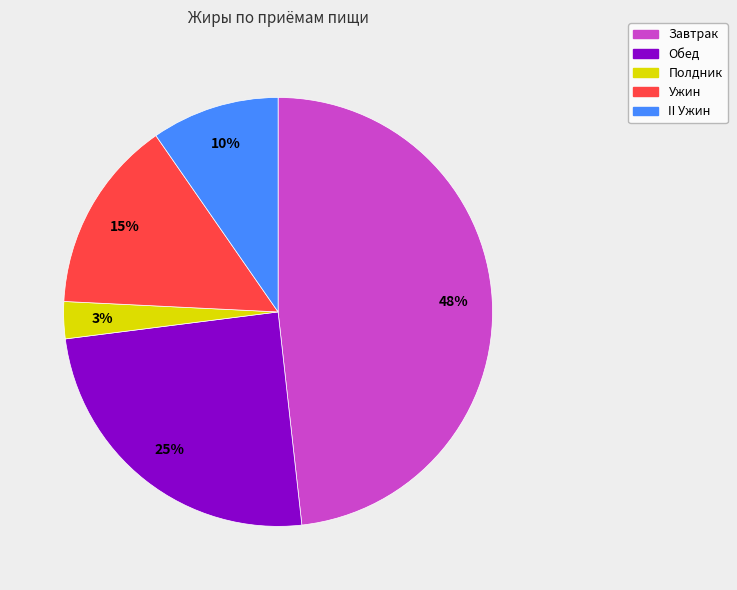

Between Обед and II Ужин, which is larger?

Обед